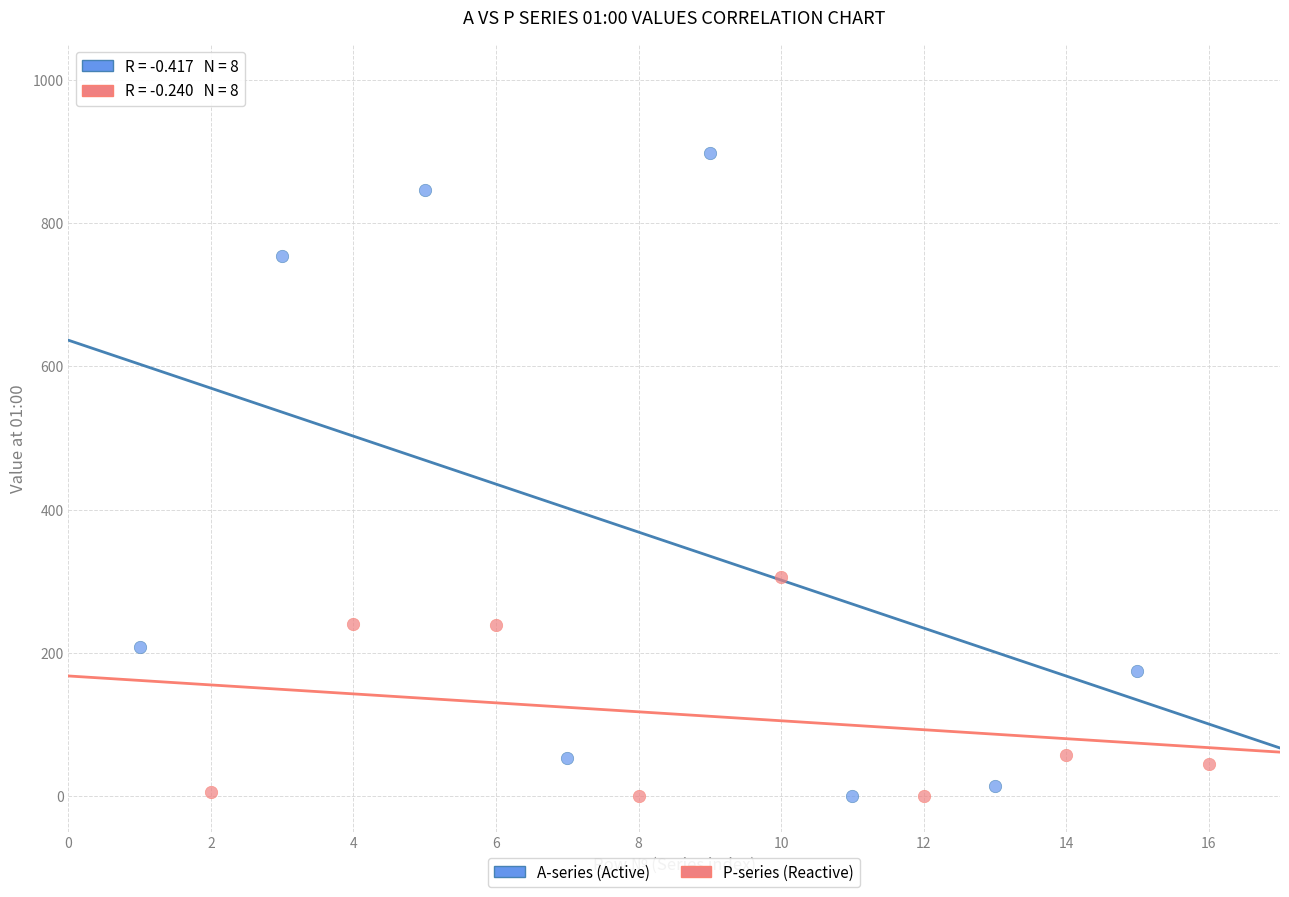

Which series contains the highest Y value?

А-series (Active)